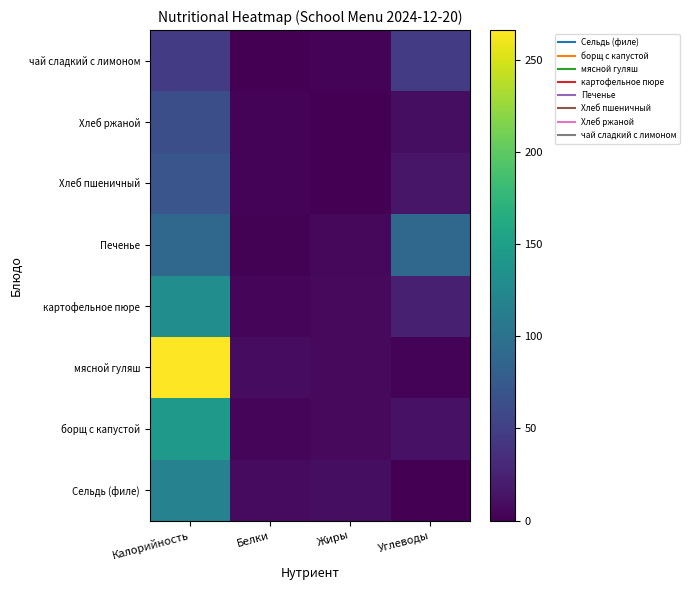

Which category has the lowest value across all series?

Углеводы